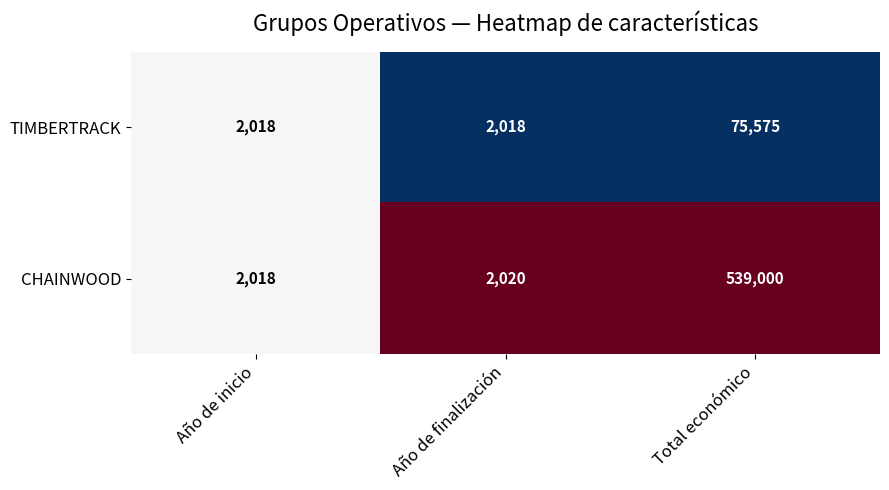

What is the maximum value shown in the chart?

539000